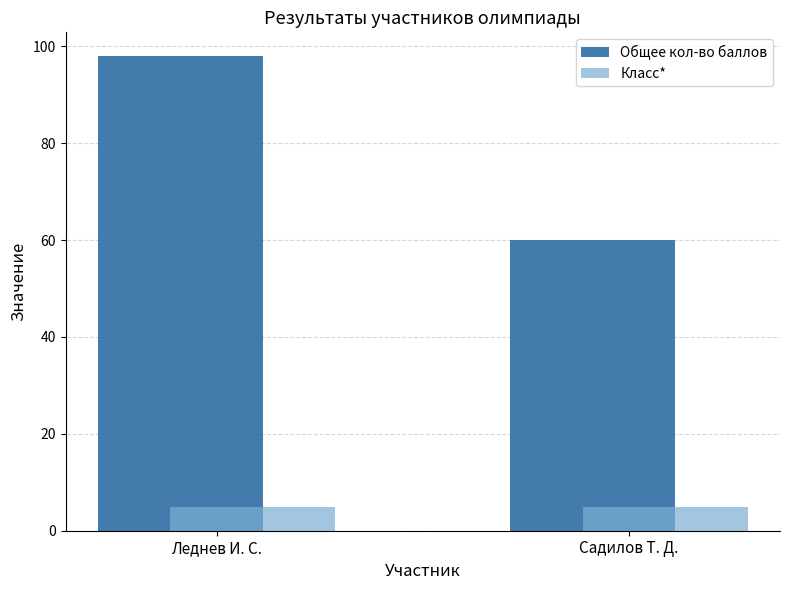

True or false: Общее кол-во баллов has a value of 104 at Садилов Т. Д..

False